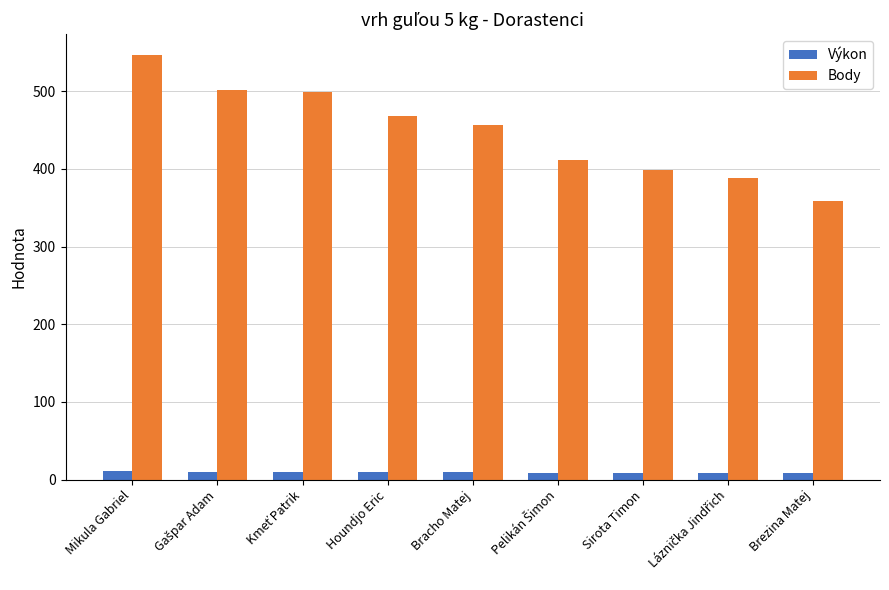

What is the lowest value of the Body series?

359.0